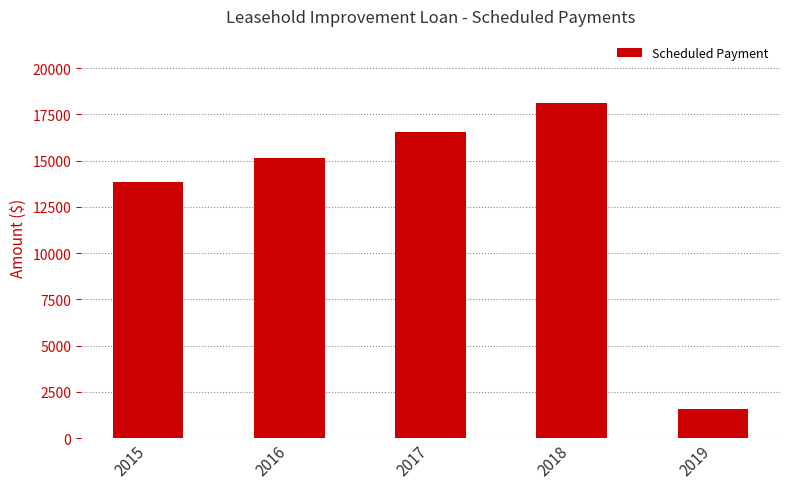

What is the change in value from 2015 to 2016?

+1298